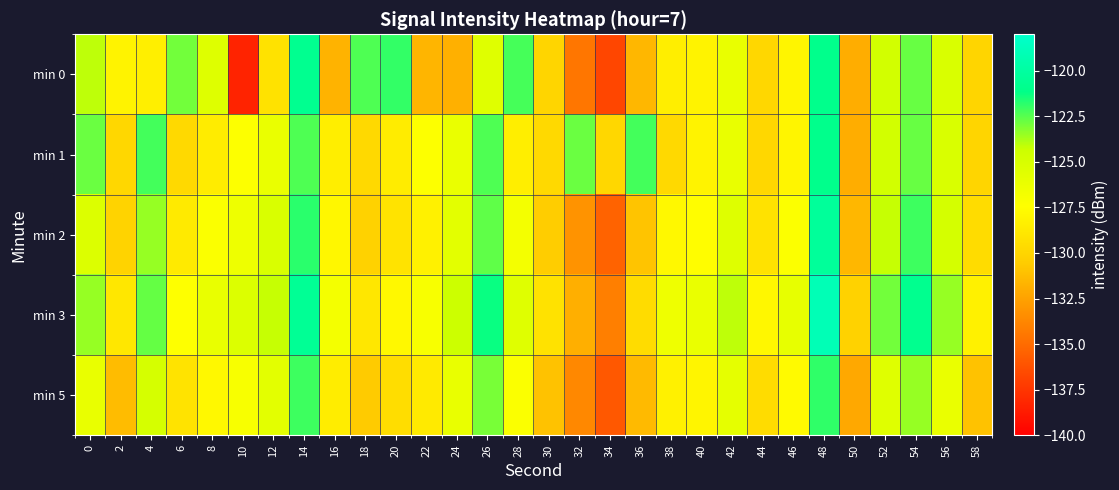

What is the spread (max minus min) of values at 30?

1.8